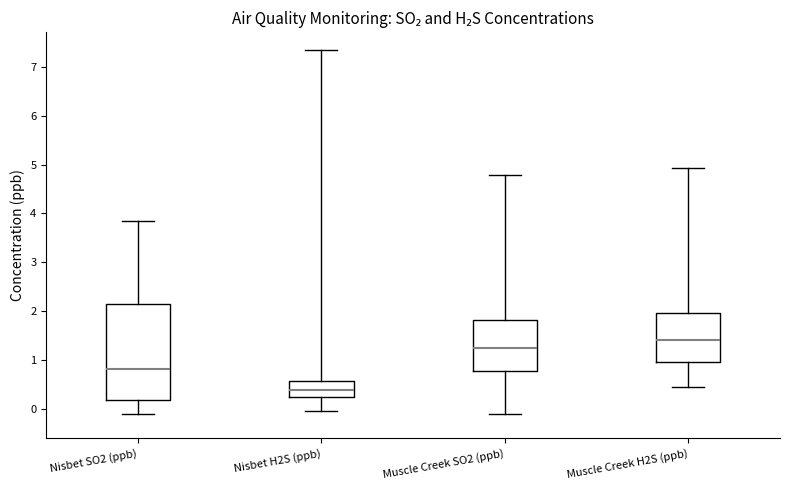

Where does the median line of the box for Nisbet SO2 (ppb) sit on the y-axis? The values are not printed on the chart, so give them approximately, as read against the axis.

0.8